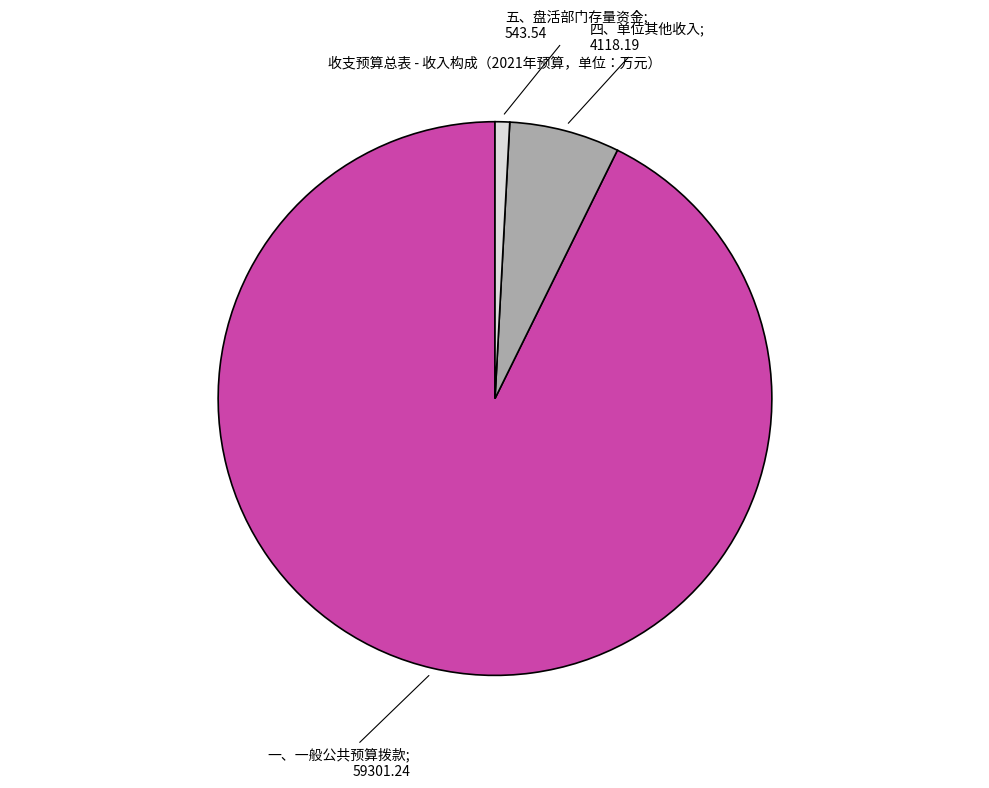

Is there any slice that represents more than half of the pie?

Yes